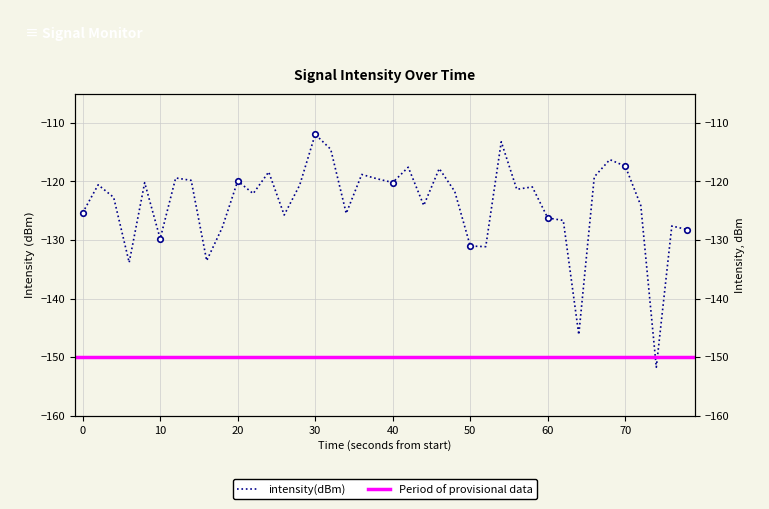

Is this an area chart (filled region under the line)?

No